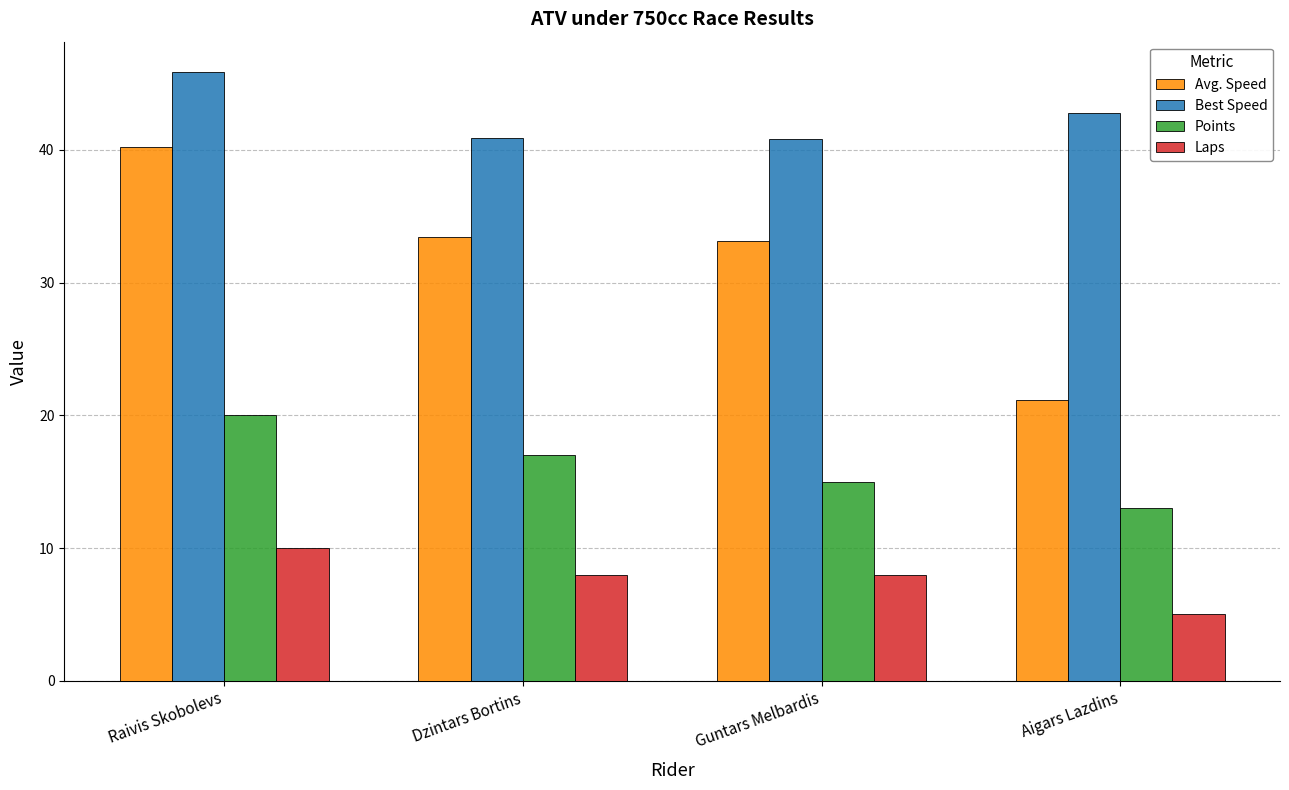

Which category has the highest value across all series?

Raivis Skobolevs